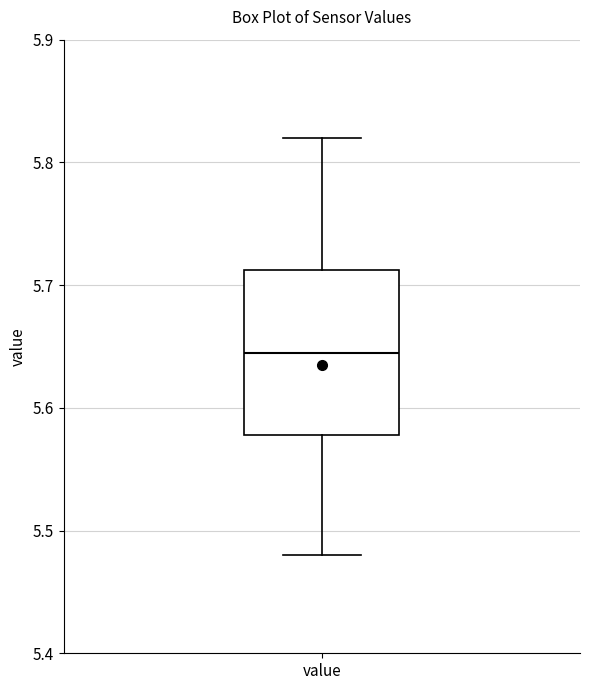

Transcribe this box plot: give where the median line is, the range the box spans, and where the two whiskers end, as read against the y-axis. The values are not printed on the chart, so give them approximately, as read against the axis.

median 5.65, box 5.58 to 5.71, whiskers 5.48 to 5.82